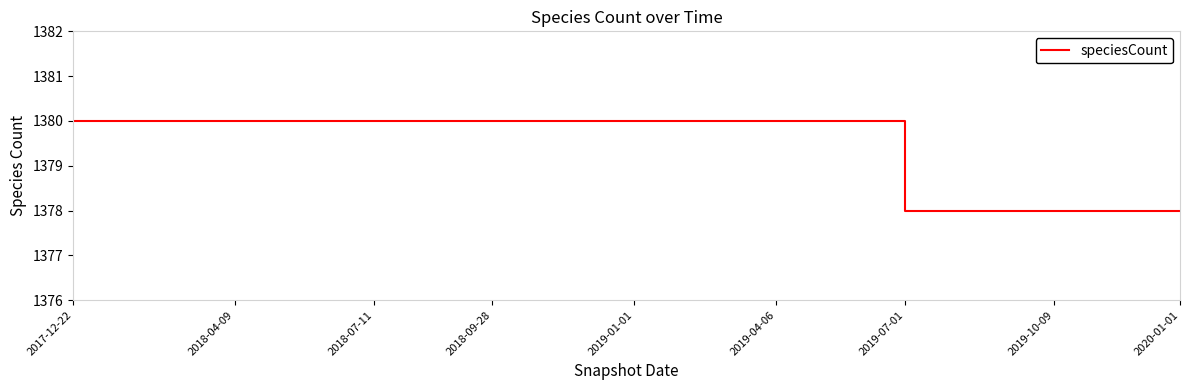

True or false: the data shows 1851 at 2019-01-01.

False